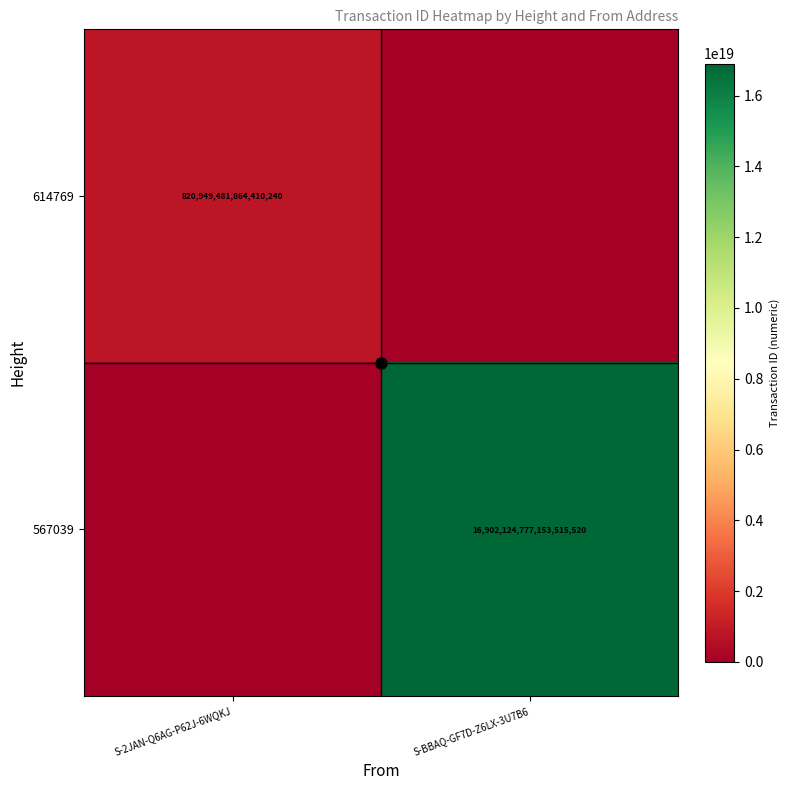

Is the value of 614769 at S-2JAN-Q6AG-P62J-6WQKJ greater than the value of 567039 at S-BBAQ-GF7D-Z6LX-3U7B6?

No